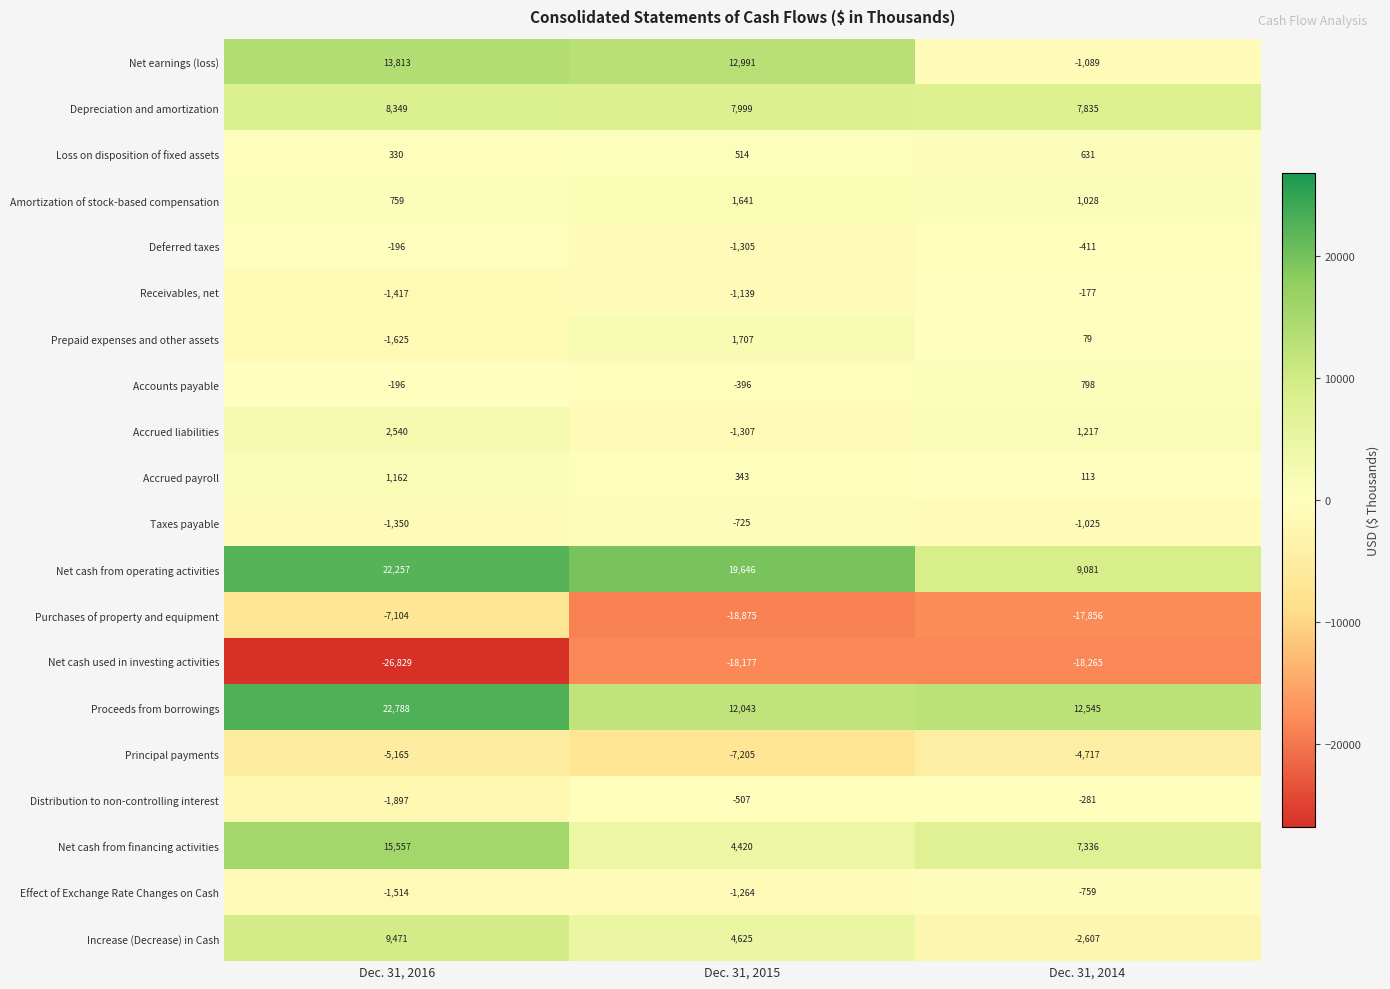

How many negative values does the Accounts payable series have?

2